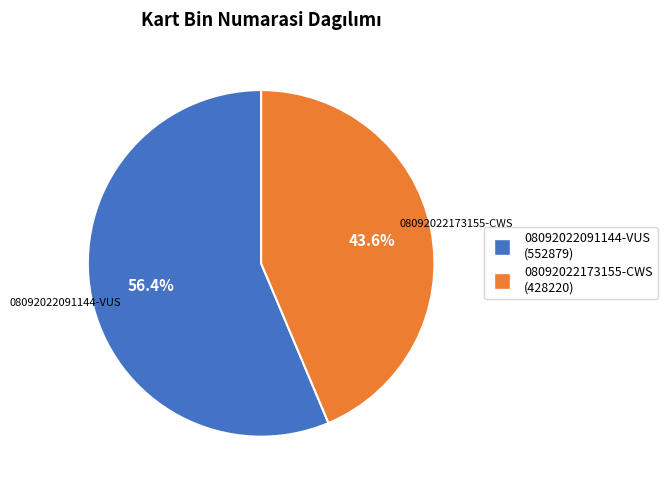

Rank the categories by value from lowest to highest.

08092022173155-CWS (428220), 08092022091144-VUS (552879)